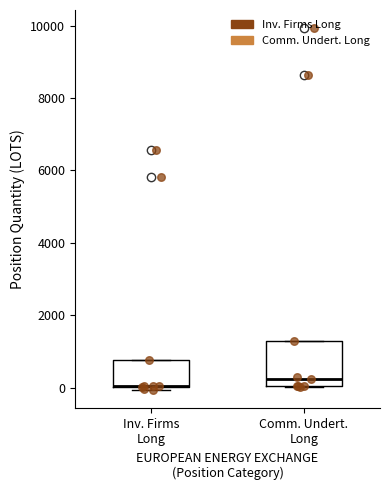

Reading left to right, read every box against the y-axis: the position of its median line, the range the box covers, and the ends of its whiskers. The values are not printed on the chart, so give them approximately, as read against the axis.

Inv. Firms Long: median 0 (drawn on the box's lower edge), box 0 to 800, whiskers 0 (just below the box's lower edge) to 800
Comm. Undert. Long: median 200, box 0 to 1200, whiskers 0 to 1200